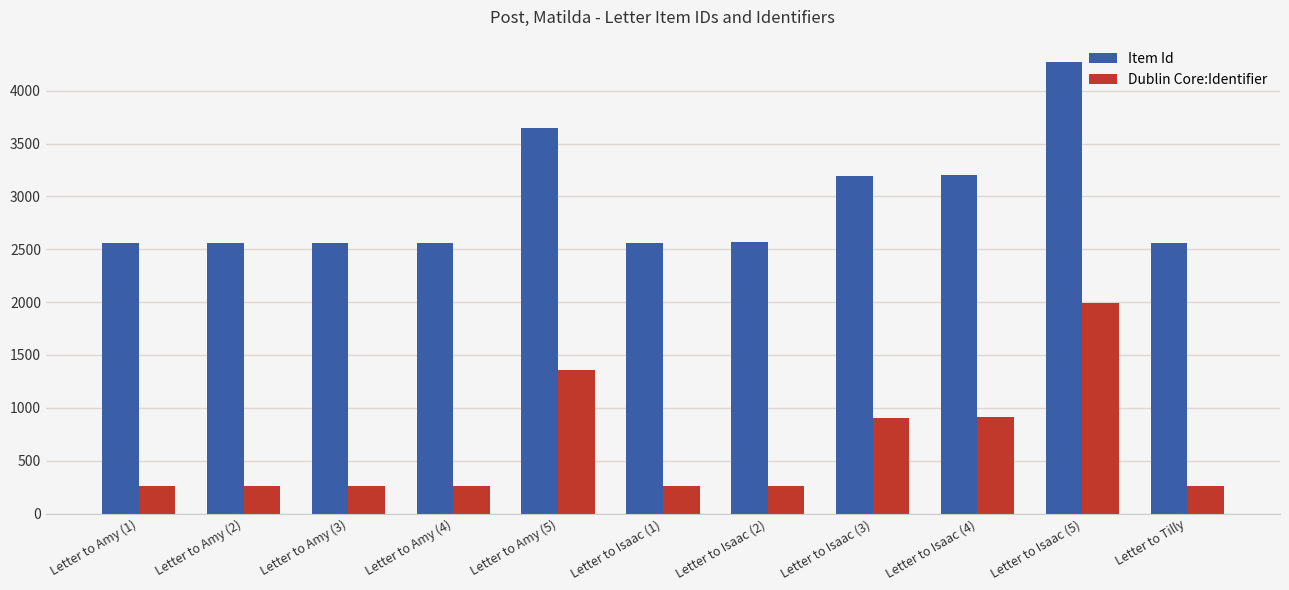

What is the sum of all Dublin Core:Identifier values?

7000